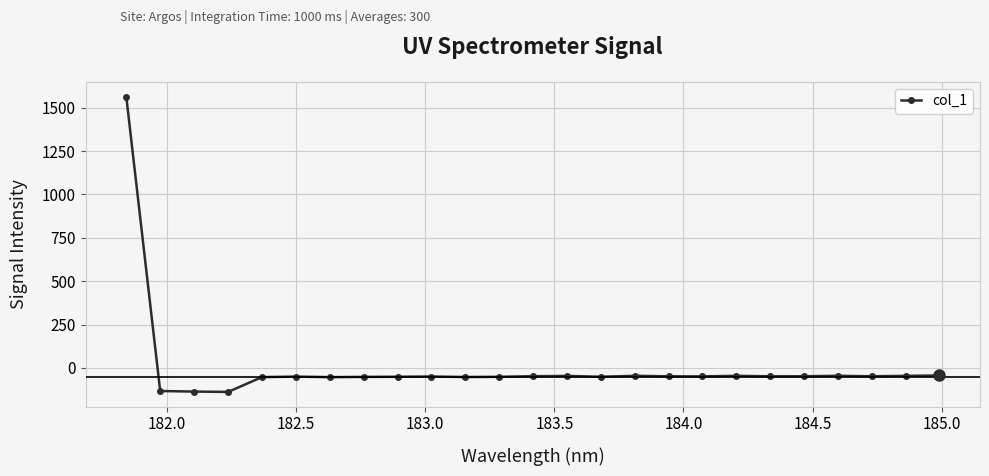

What is the difference between the maximum and minimum values?

1702.4